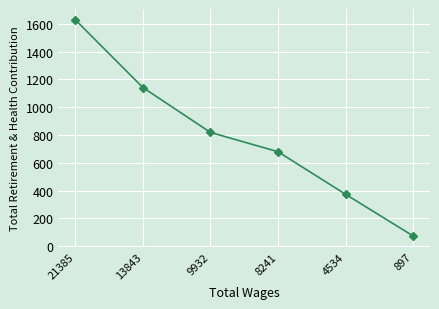

What is the value of the 5th point from the left?

374